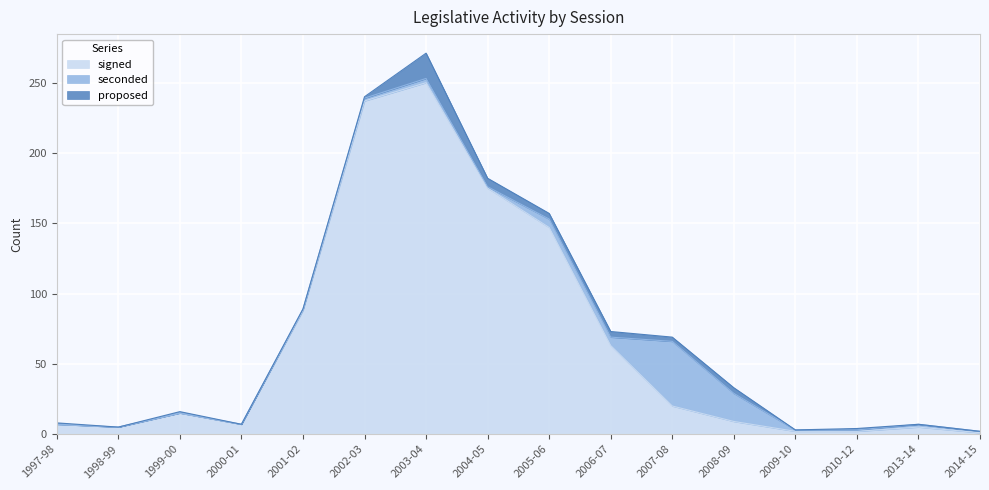

Reading left to right, transcribe all the data shown in this chart.

signed: 7	5	15	7	88	237	250	175	147	63	20	9	2	2	5	1
seconded: 0	0	0	0	1	2	3	1	6	6	46	20	1	1	2	1
proposed: 1	0	1	0	0	1	18	6	4	4	3	4	0	1	0	0